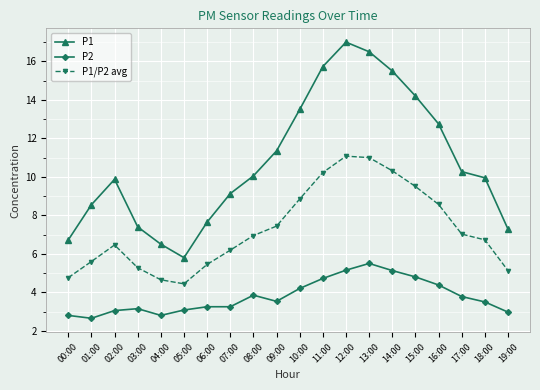

True or false: P2 has a value of 4.8 at 06:00.

False